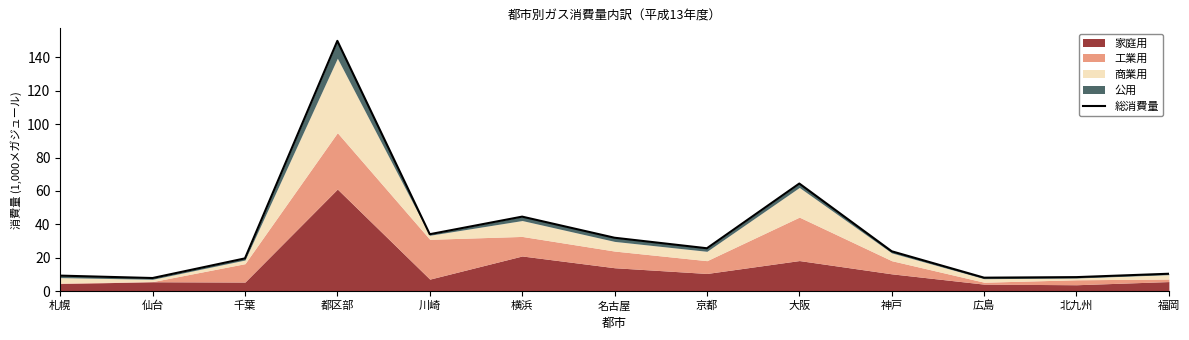

Which category has the lowest value across all series?

仙台